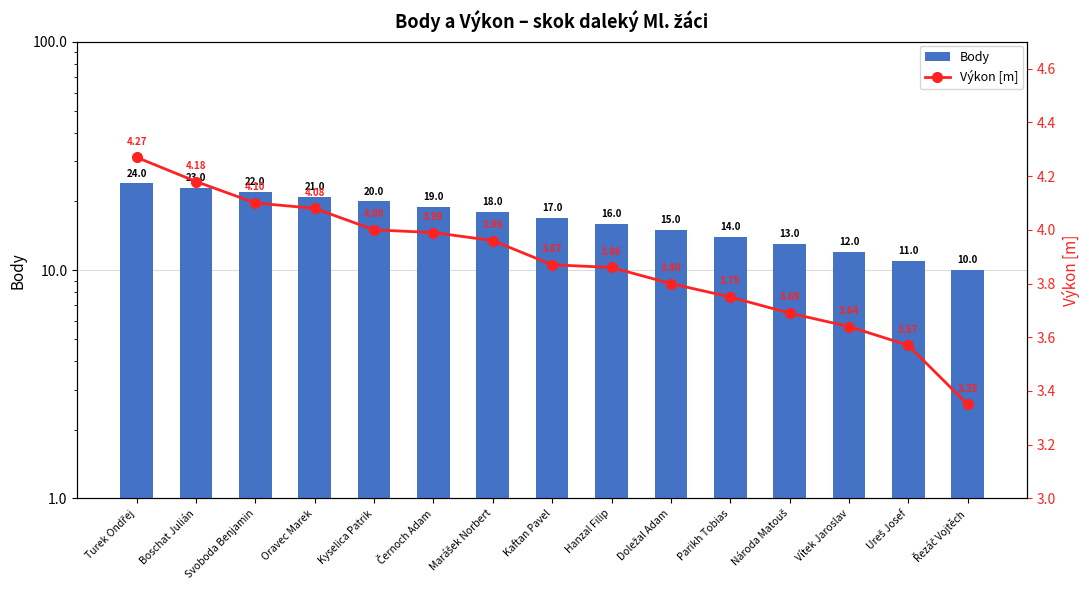

List the series in order of their overall mean, highest first.

Body, Výkon [m]